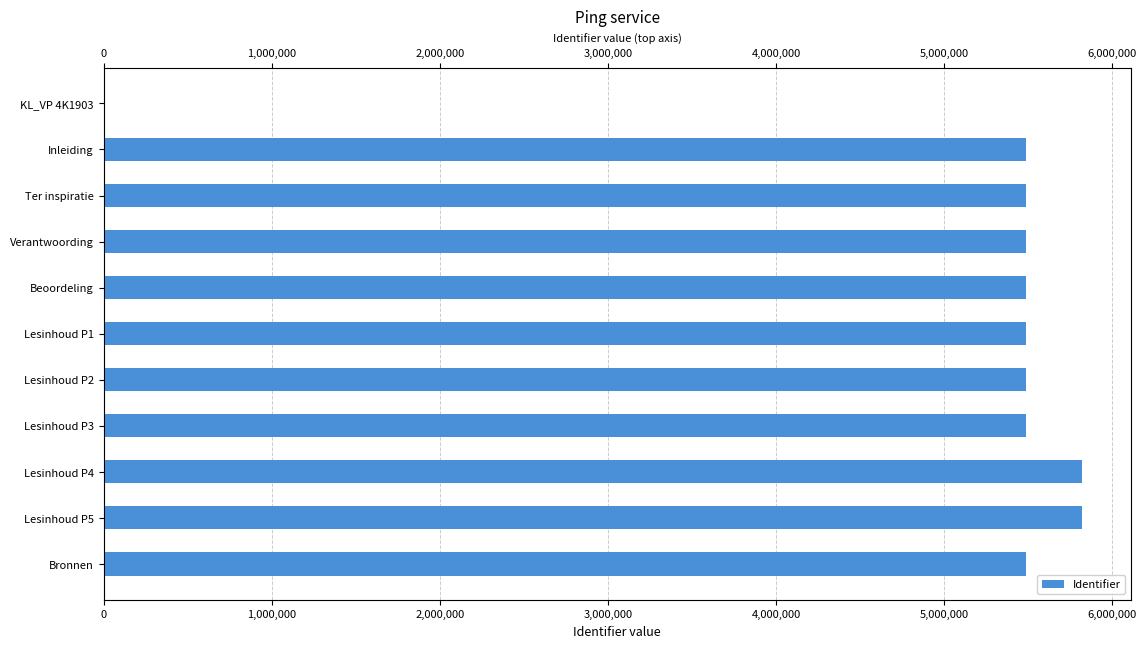

What is the difference between the second highest and minimum values?

5817817